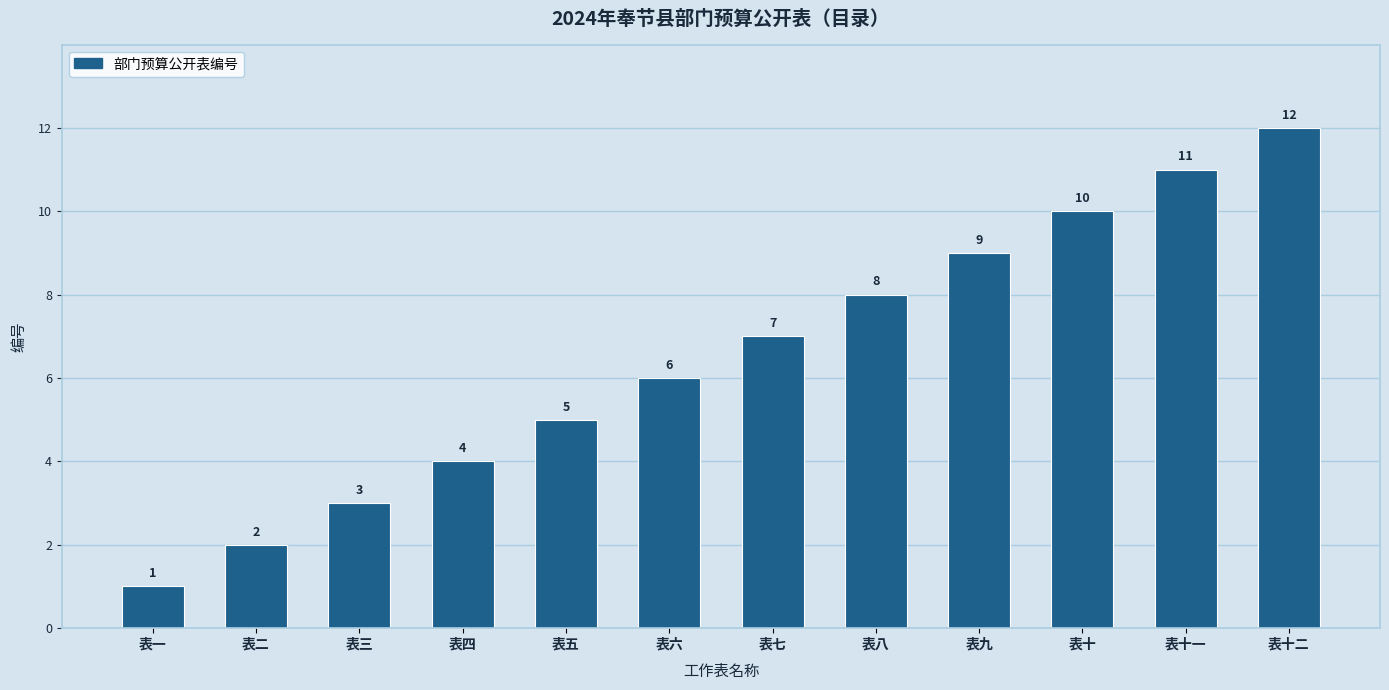

What is the approximate value at 表七, to the nearest 5?

5